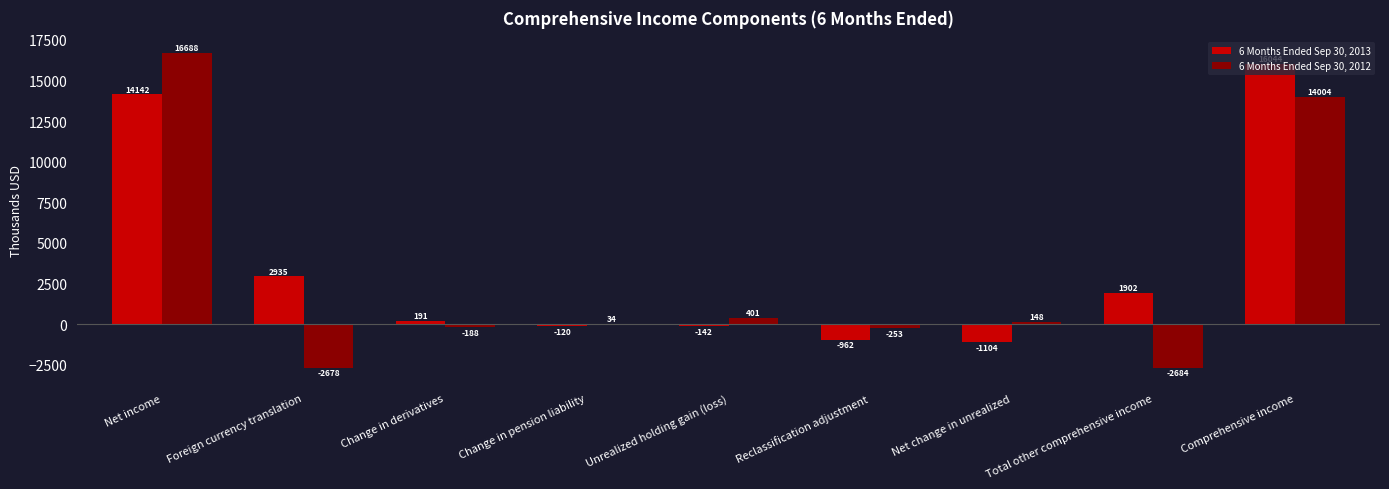

Is the value of 6 Months Ended Sep 30, 2013 at Foreign currency translation greater than the value of 6 Months Ended Sep 30, 2012 at Total other comprehensive income?

Yes